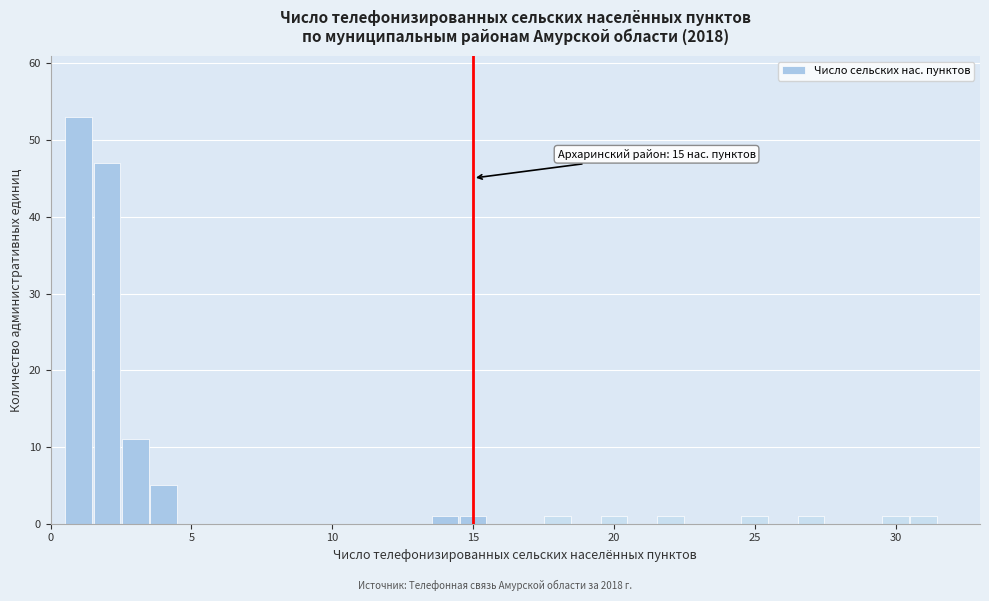

Around what value on the x-axis is the tallest bar? Give the approximate position of its centre, as read against the axis.

1.0